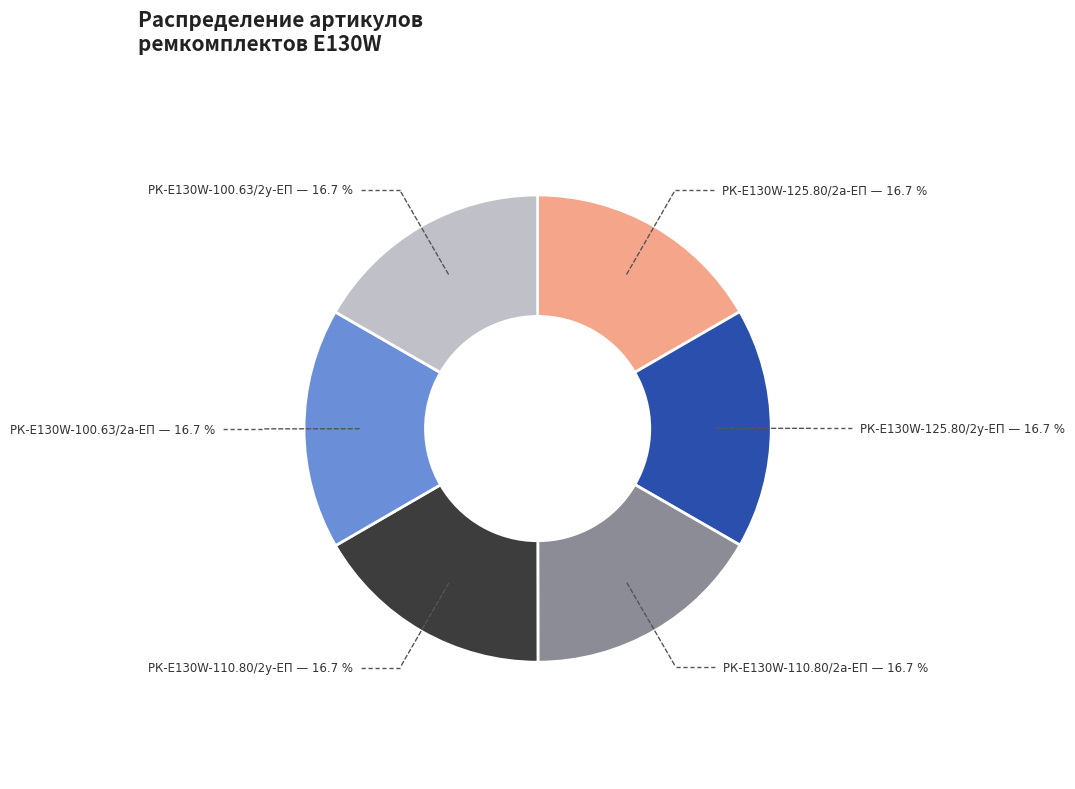

What percentage is the РК-E130W-110.80/2а-ЕП slice, to the nearest percent?

17%